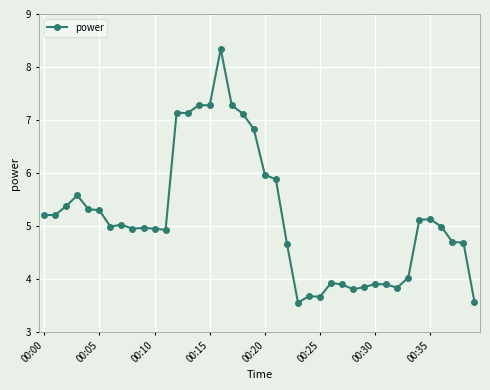

True or false: the data has more than 2 interior local peaks.

True